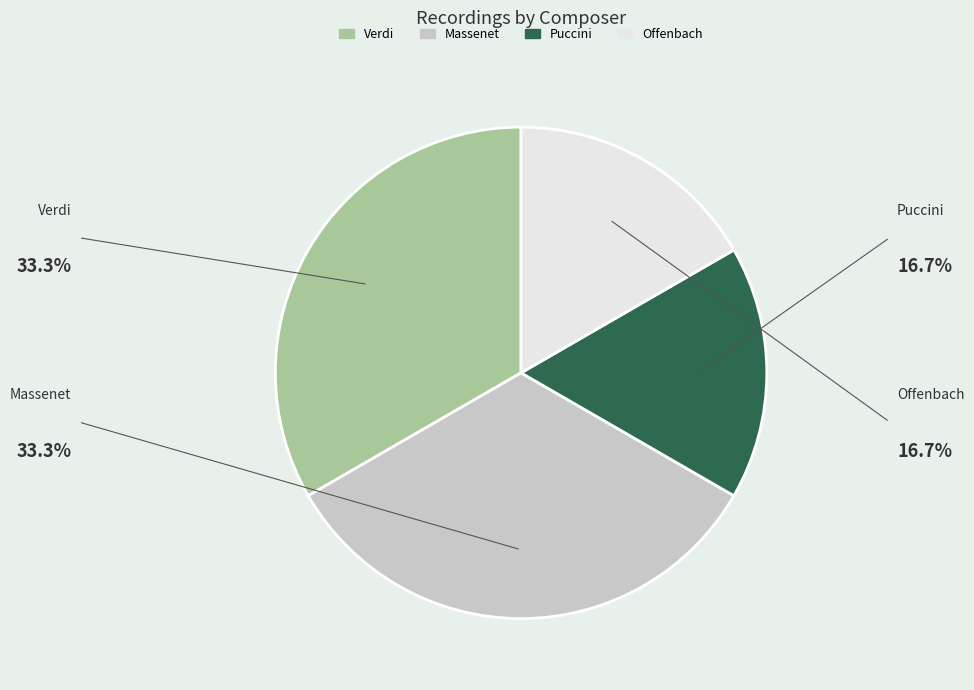

What is the smallest slice in the pie chart?

Puccini